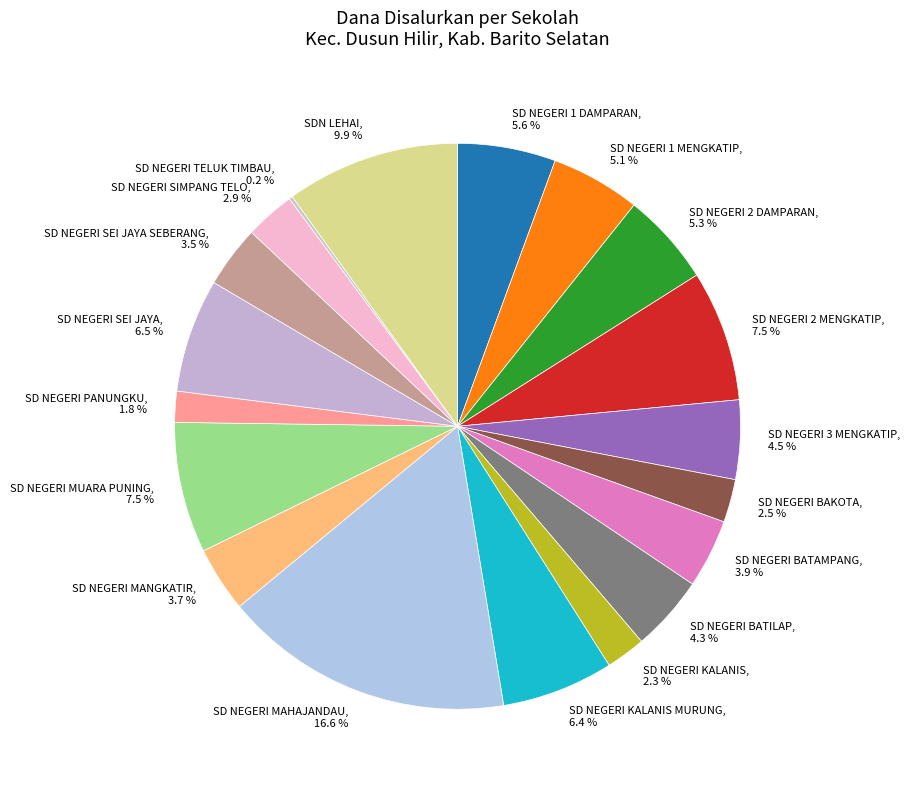

Is the sum of SD NEGERI SEI JAYA SEBERANG, 3.5 % and SD NEGERI BAKOTA, 2.5 % greater than half?

No